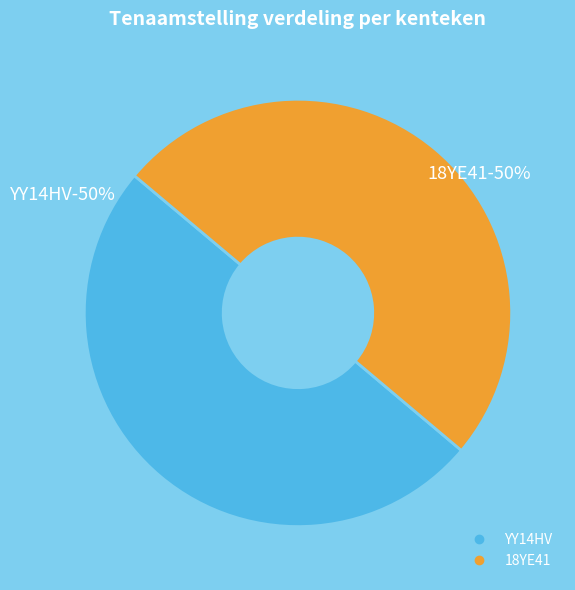

Which category accounts for the majority?

18YE41